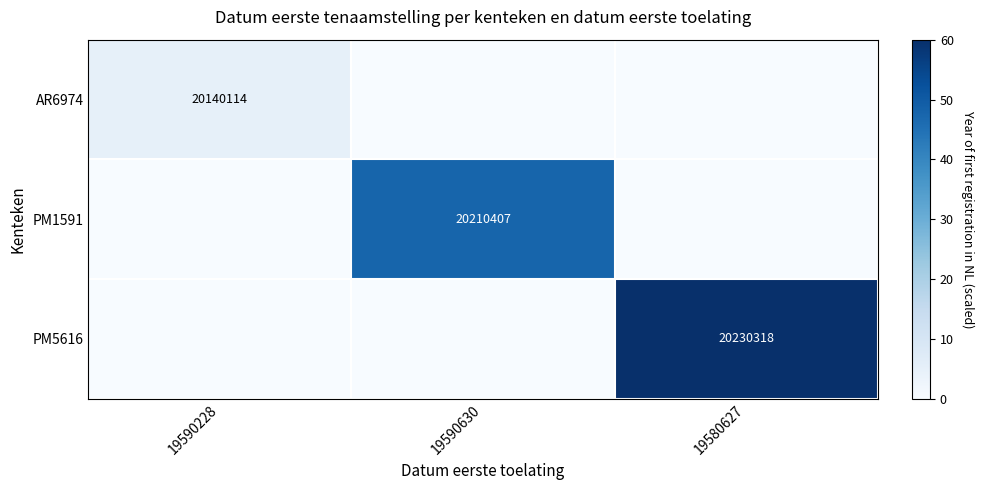

How many data points in PM1591 are above 0?

1